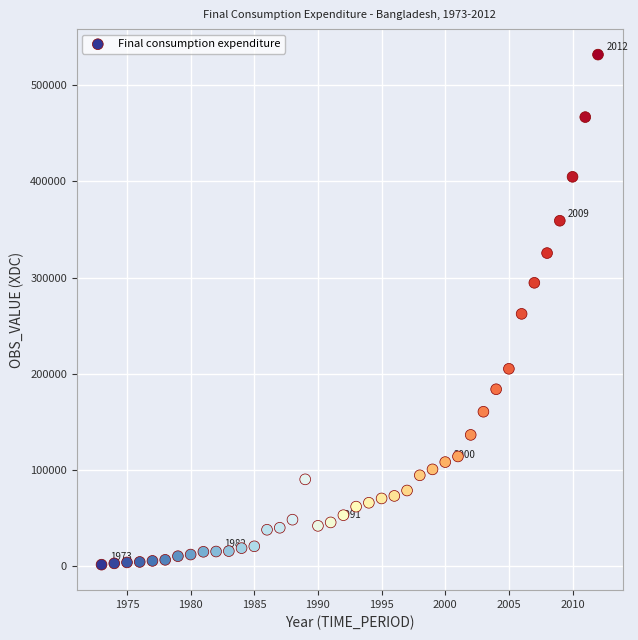

What is the range of Y values (max minus min)?

529933